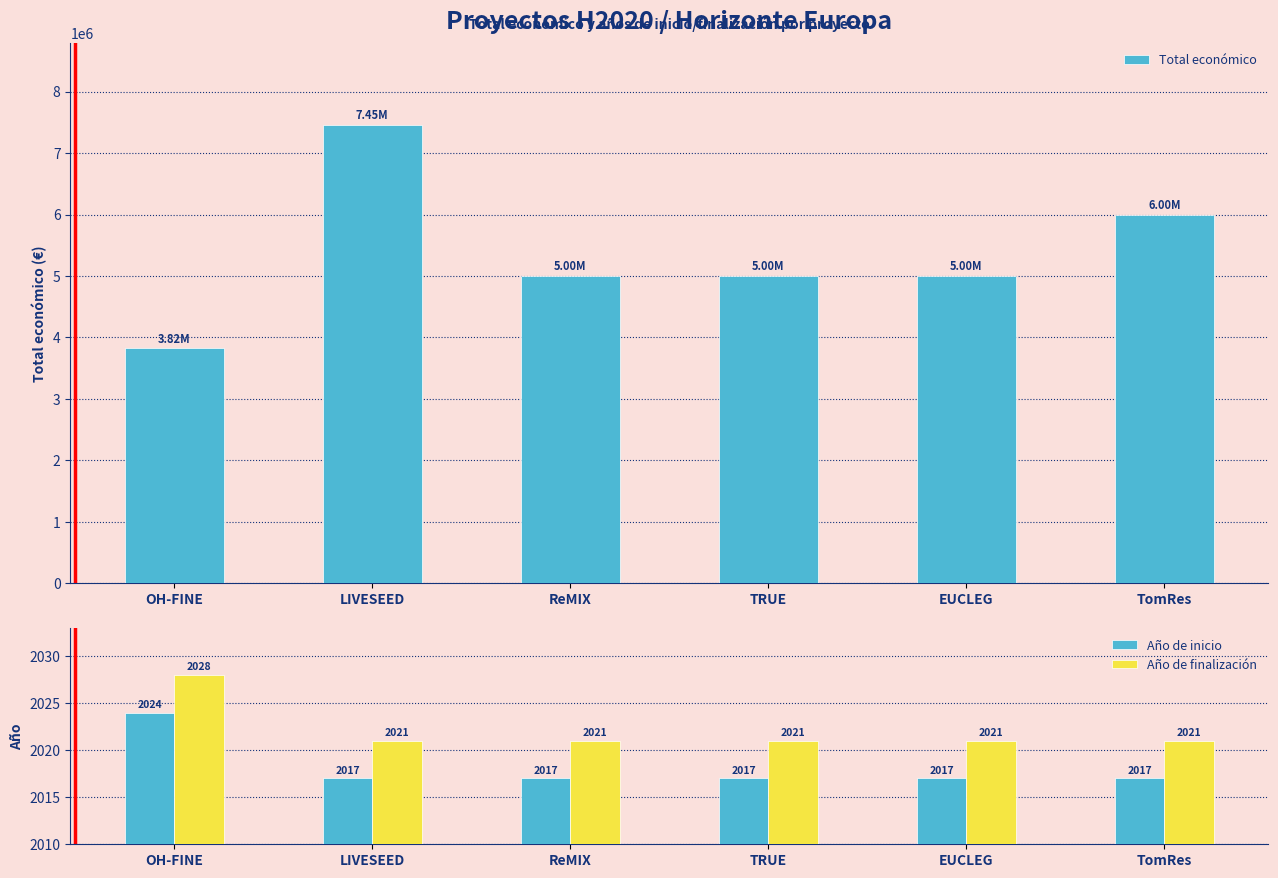

What position from the right is OH-FINE?

6